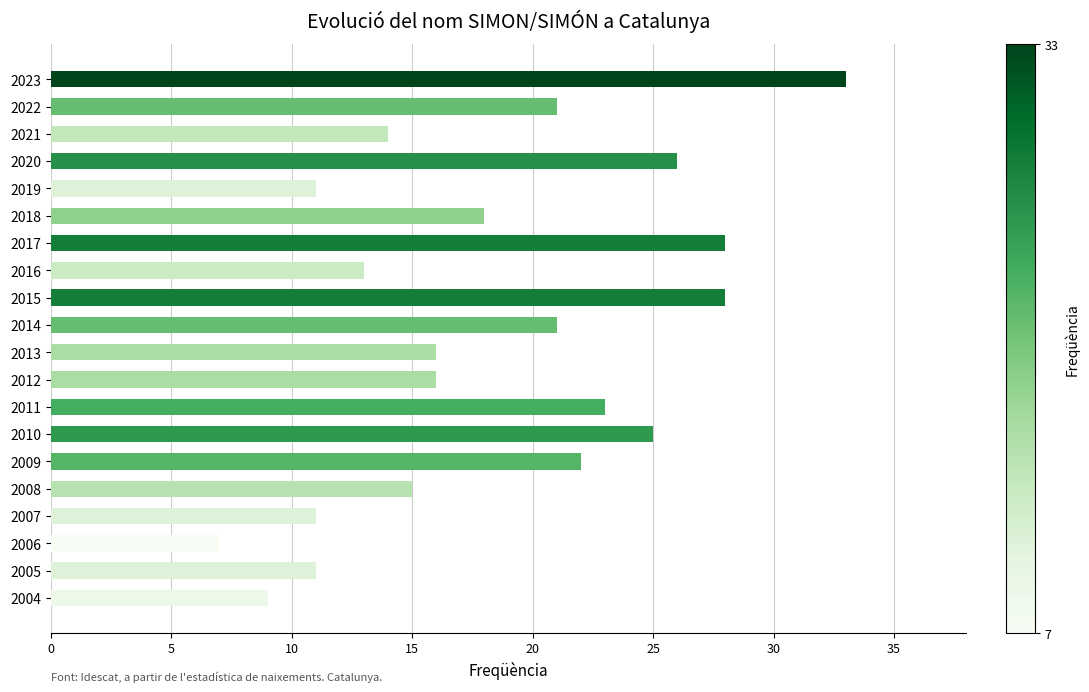

The chart shows a value of 36 at 2020. True or false?

False